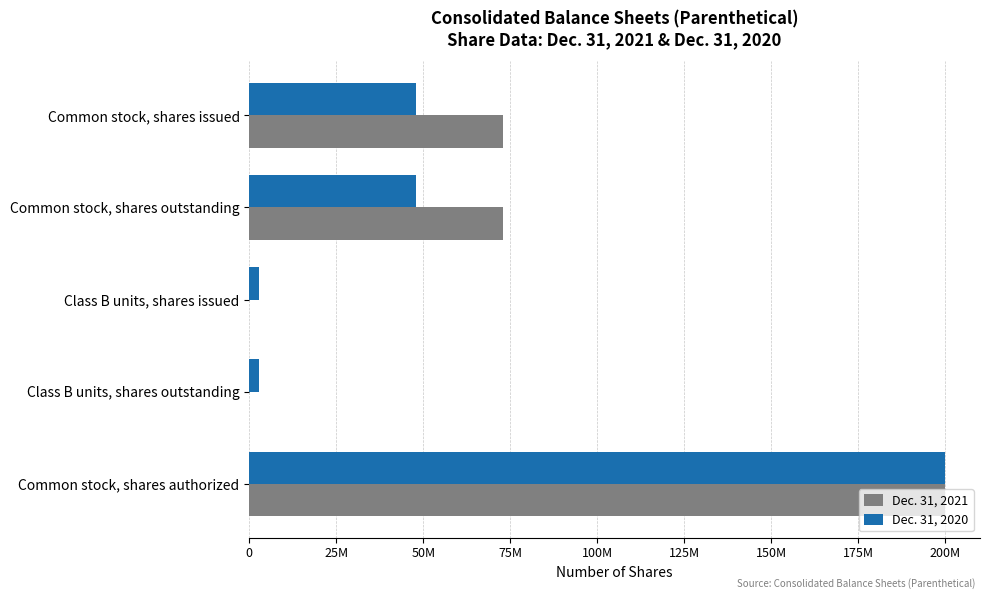

What are all the series names shown in the legend?

Dec. 31, 2021, Dec. 31, 2020